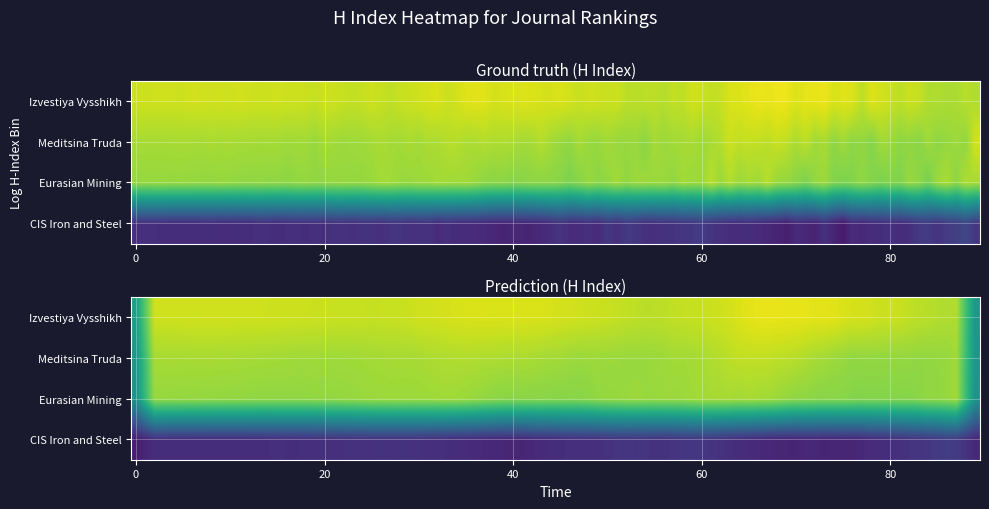

Which has a higher value, Rank 2 or Rank 3?

Rank 2